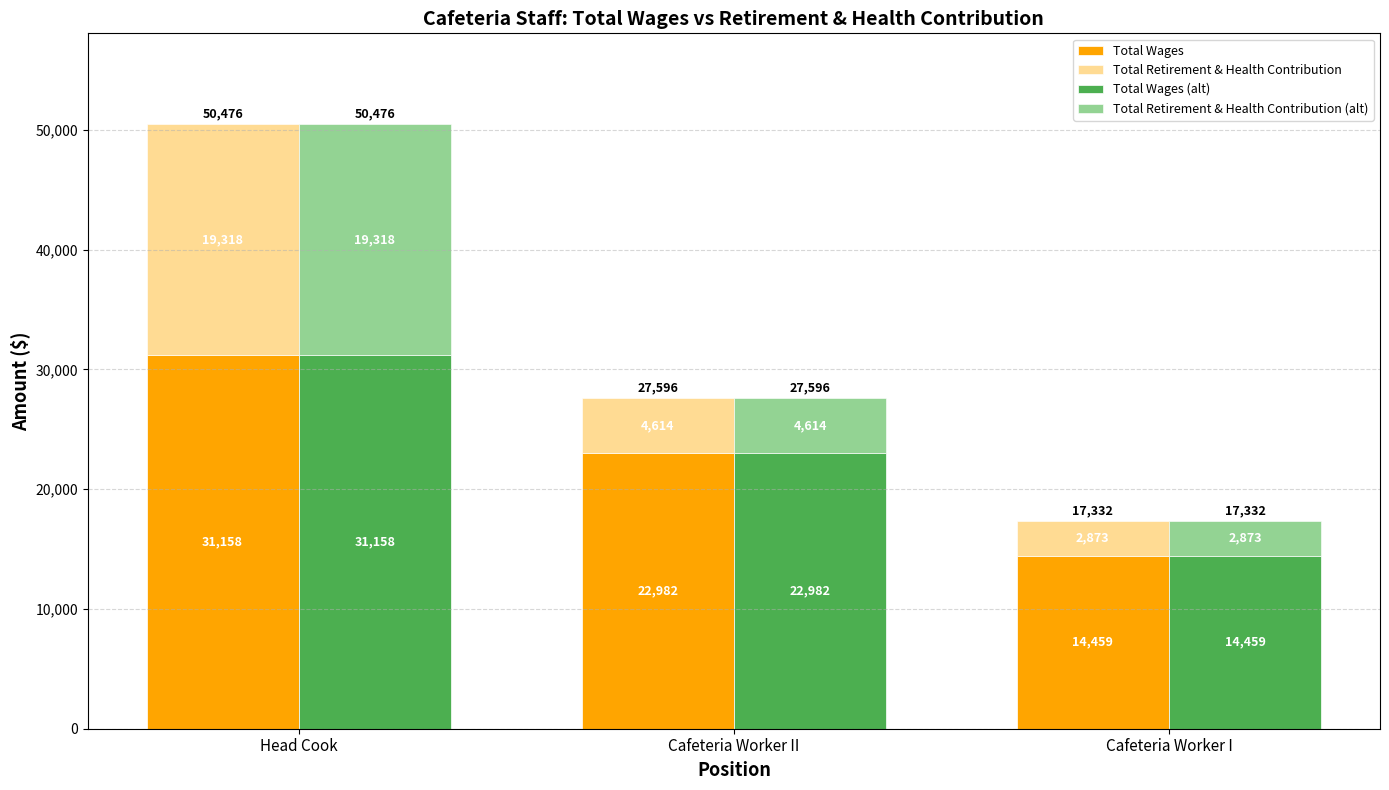

How many values in the Total Wages (alt) series exceed 22982?

1